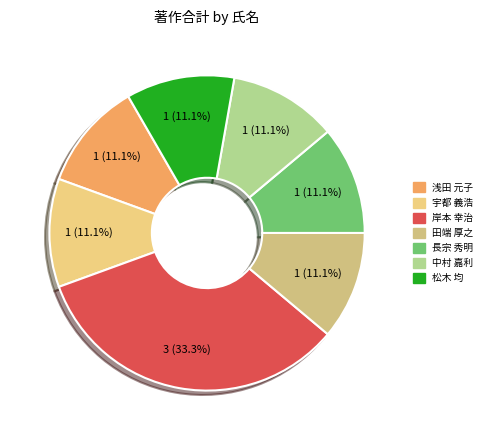

Count the number of slices in the pie.

7